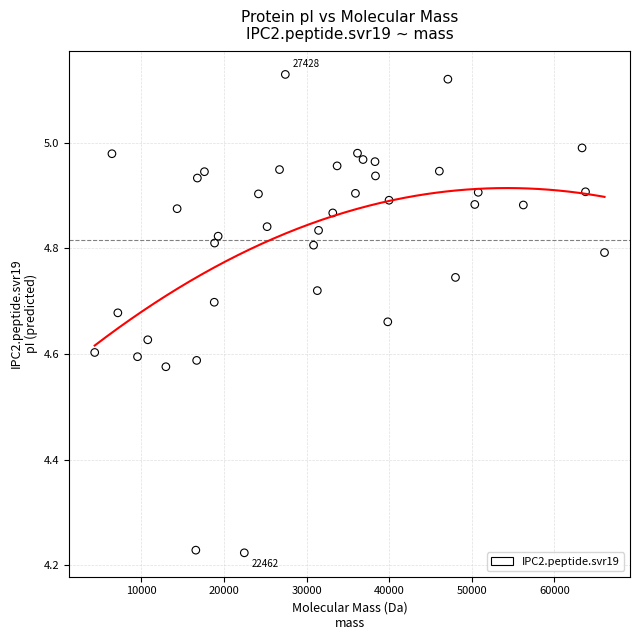

What is the range of X values (max minus min)?

61723.3